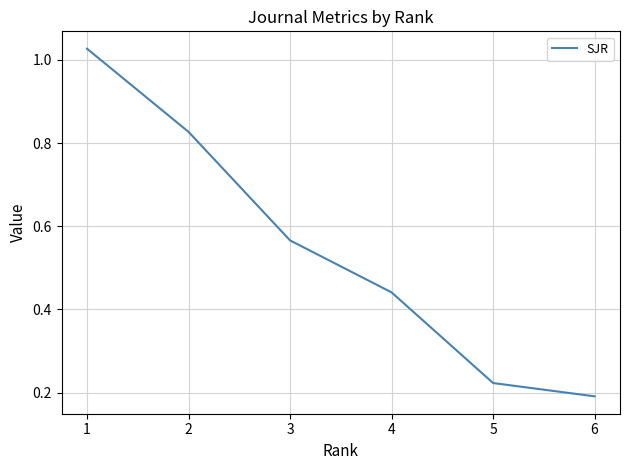

What is the average value?

0.5